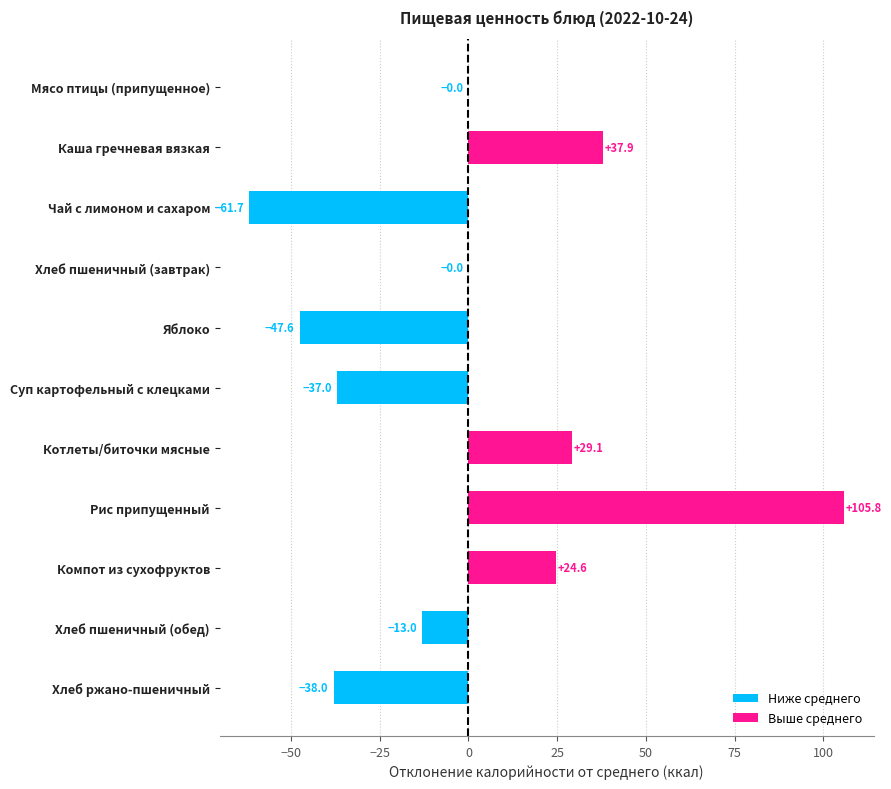

Are the bars grouped side by side (vs. stacked)?

No